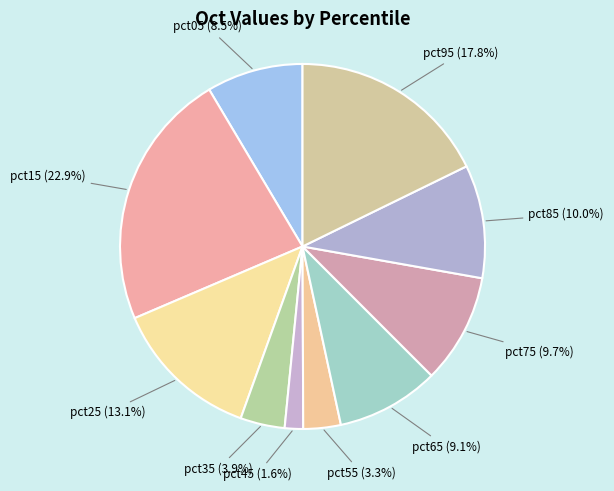

Count the number of slices in the pie.

10